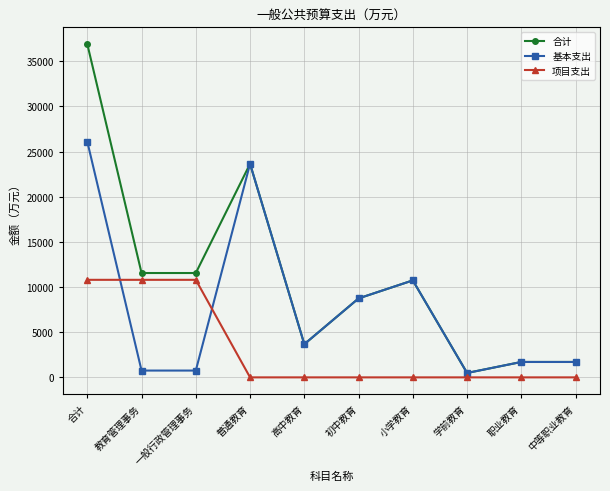

What are all the series names shown in the legend?

合计, 基本支出, 项目支出